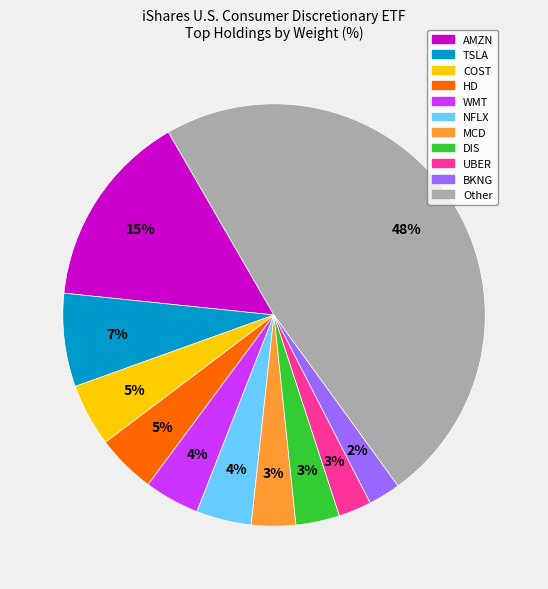

Is WMT the majority of the pie?

No